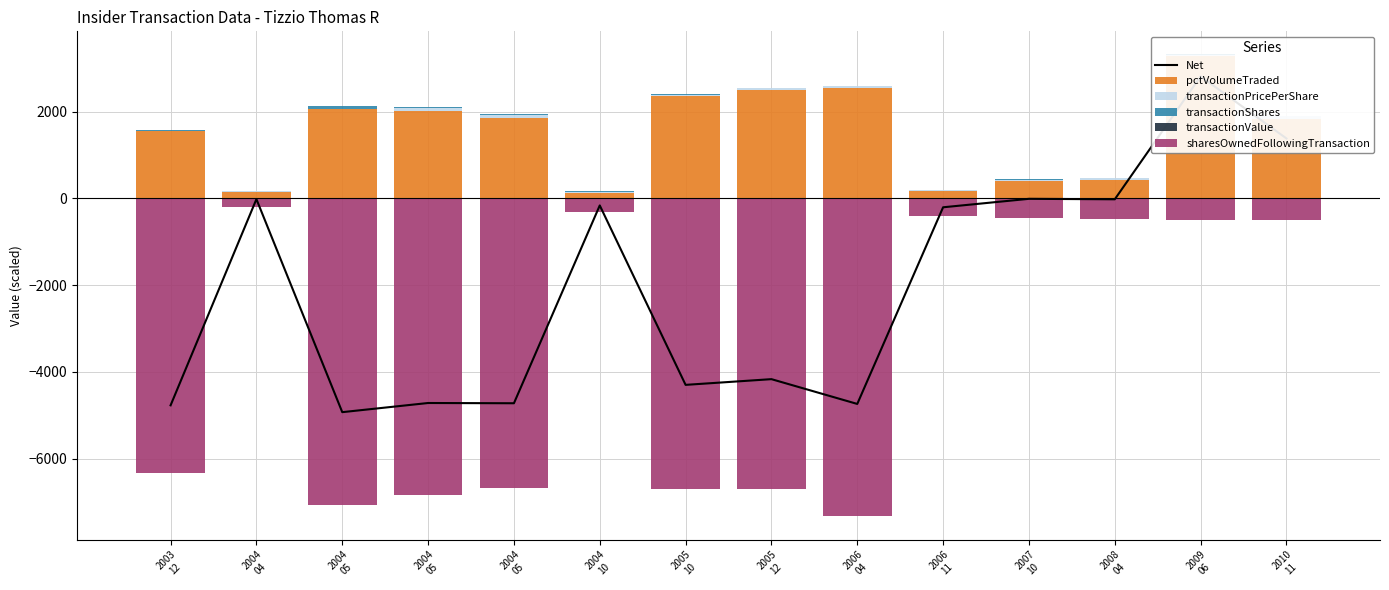

At which category does the chart reach its peak across all series?

2009
06